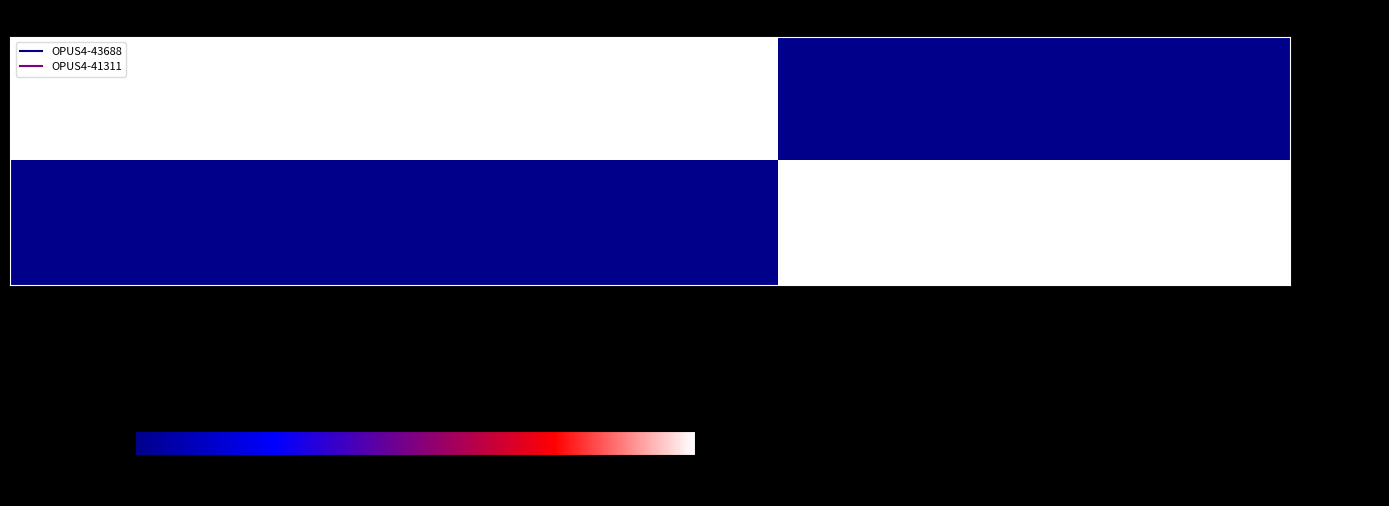

Reading right to left, what are all the values shown in this chart?

OPUS4-43688: Quelle:Letzte Seite (end)=0	Quelle:Letzte Seite (start)=0	Quelle:Erste Seite=100	Seitenzahl=100	Erscheinungsjahr=100
OPUS4-41311: Quelle:Letzte Seite (end)=100	Quelle:Letzte Seite (start)=100	Quelle:Erste Seite=0	Seitenzahl=0	Erscheinungsjahr=0